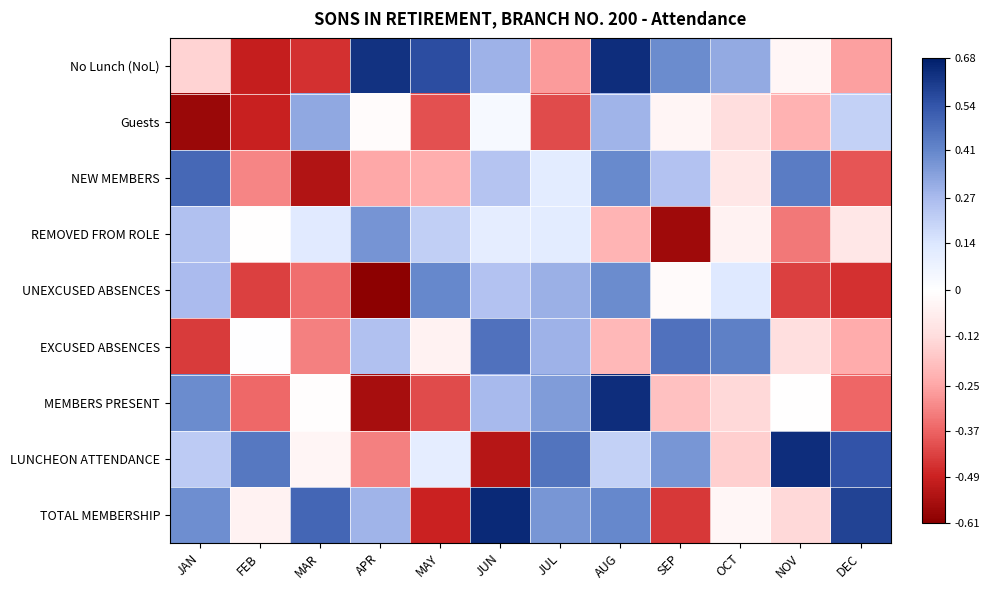

What is the smallest value displayed?

-0.6